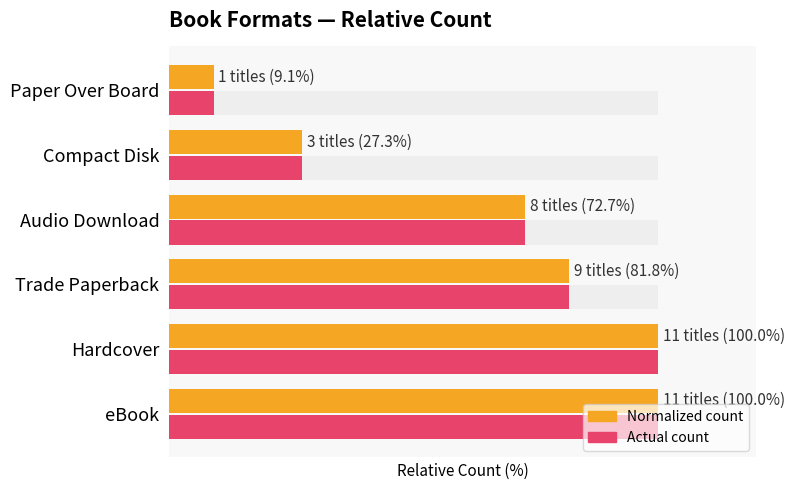

Reading left to right, extract all data points from this chart.

Count (normalized): 100.0	100.0	81.8	72.7	27.3	9.1
Actual count: 100.0	100.0	81.8	72.7	27.3	9.1